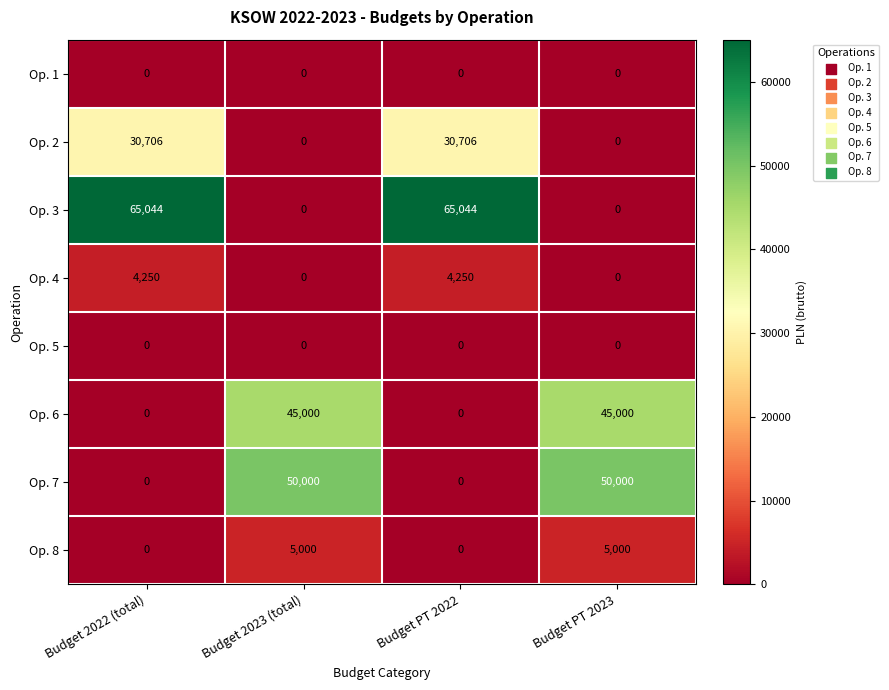

What is the sum of the Op. 7 values at Budget 2023 (total) and Budget 2022 (total)?

50000